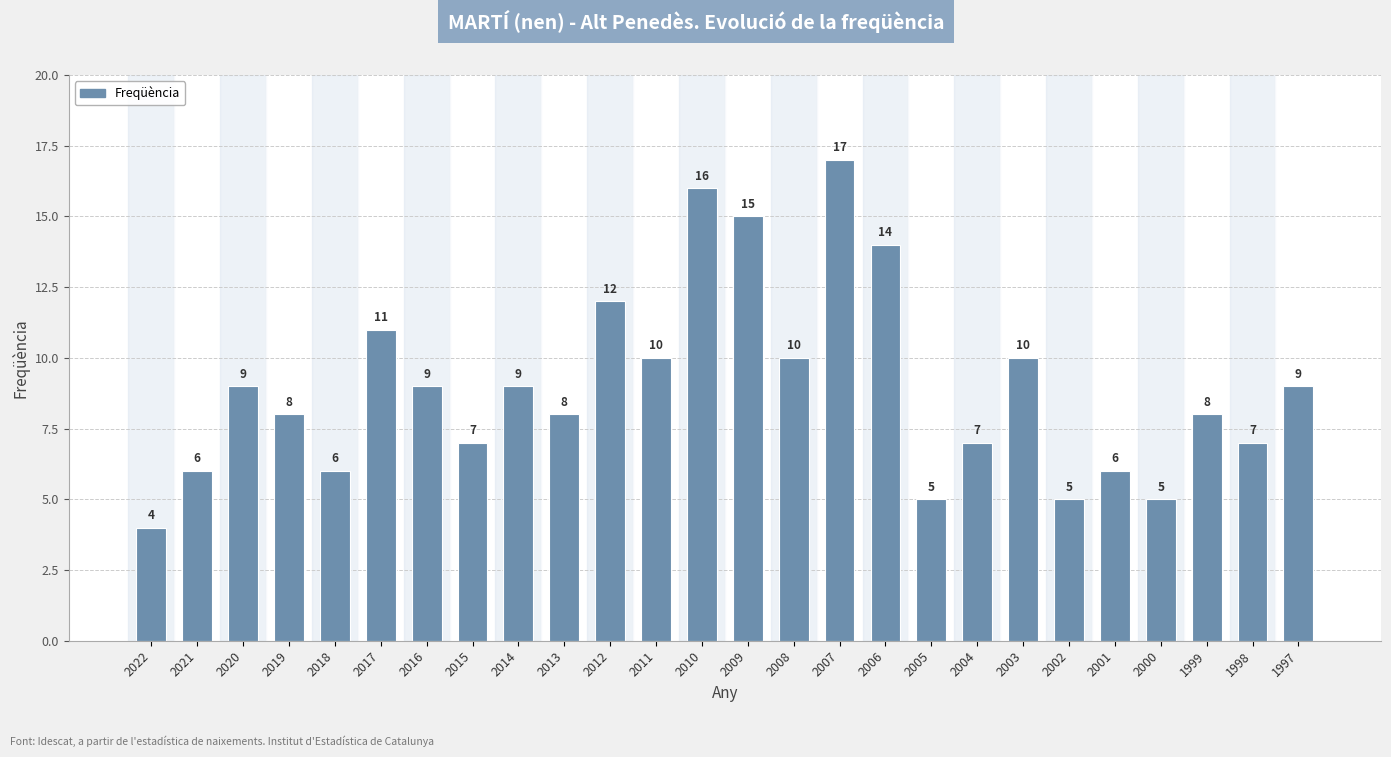

What is the average value?

9